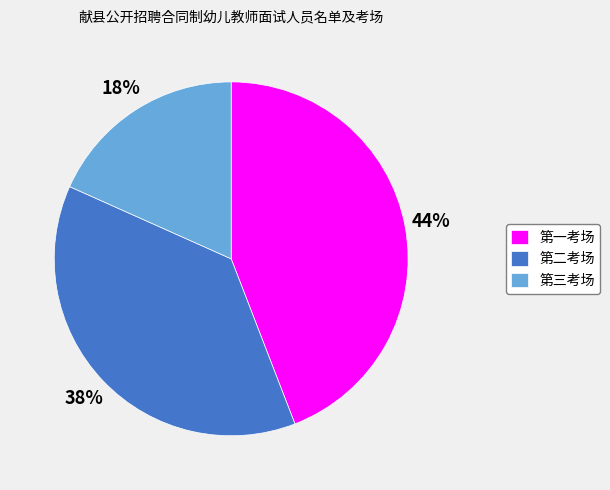

What is the ratio of the value at 第一考场 to the value at 第二考场?

1.2